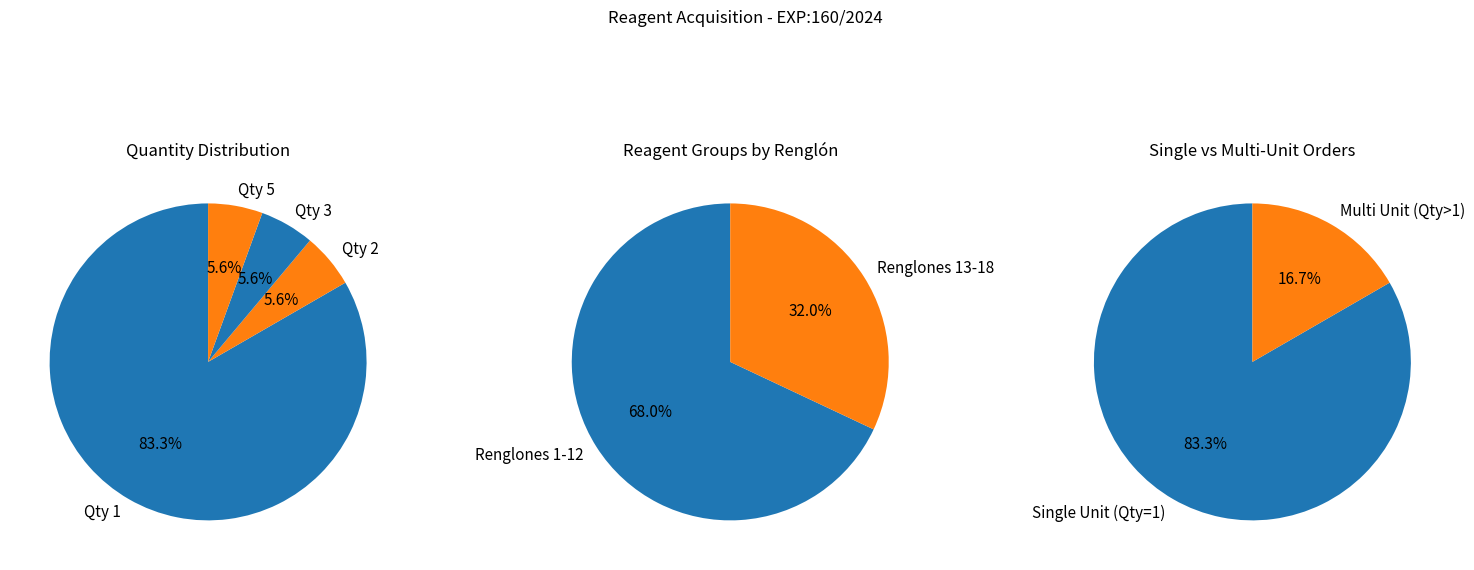

Between 1 and 7, which is larger?

1